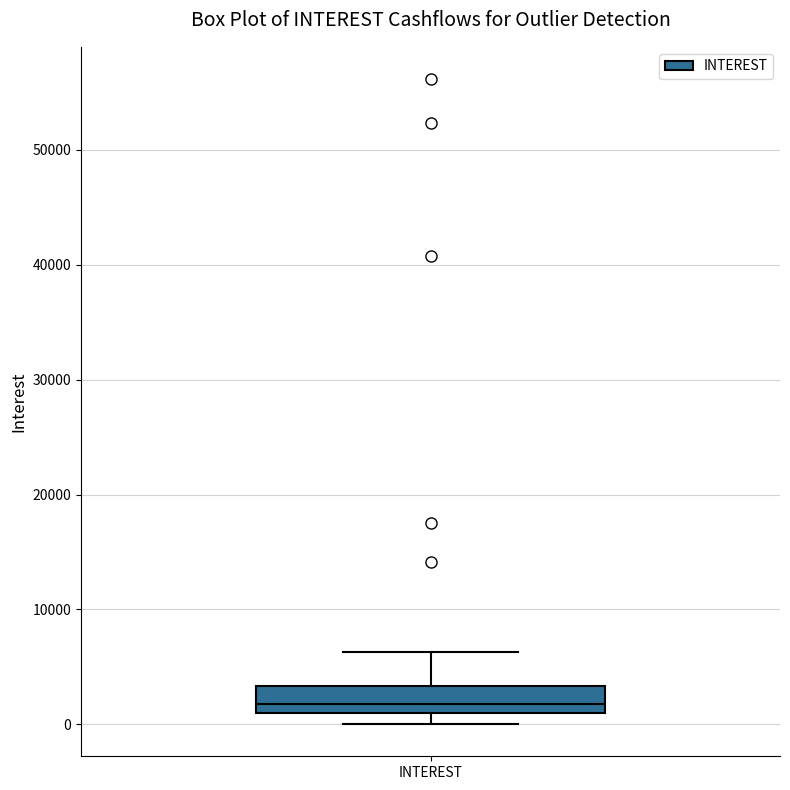

Read this box plot against the y-axis: the position of the median line, the range covered by the box, and the ends of both whiskers. The values are not printed on the chart, so give them approximately, as read against the axis.

median 2000, box 1000 to 3000, whiskers 0 to 6000